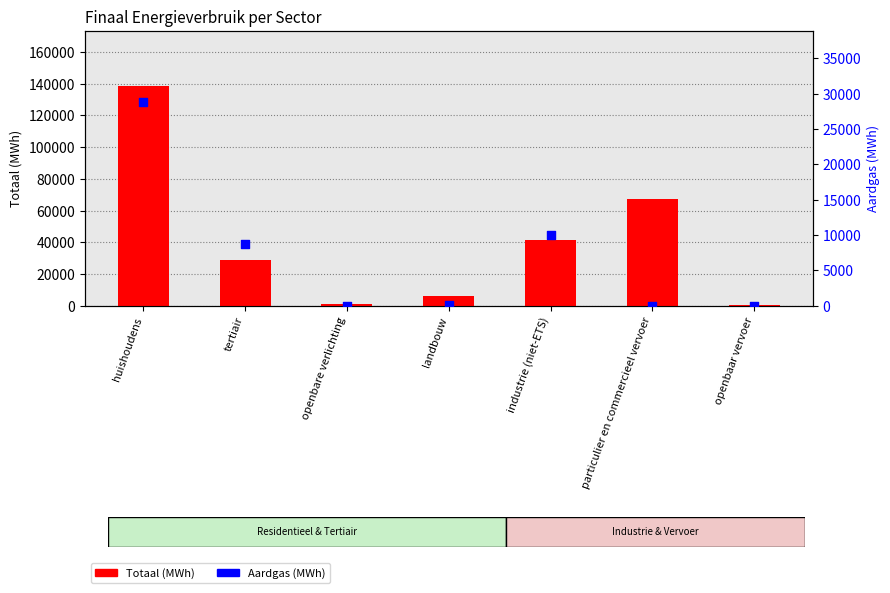

At how many categories does at least one series exceed 49890?

2